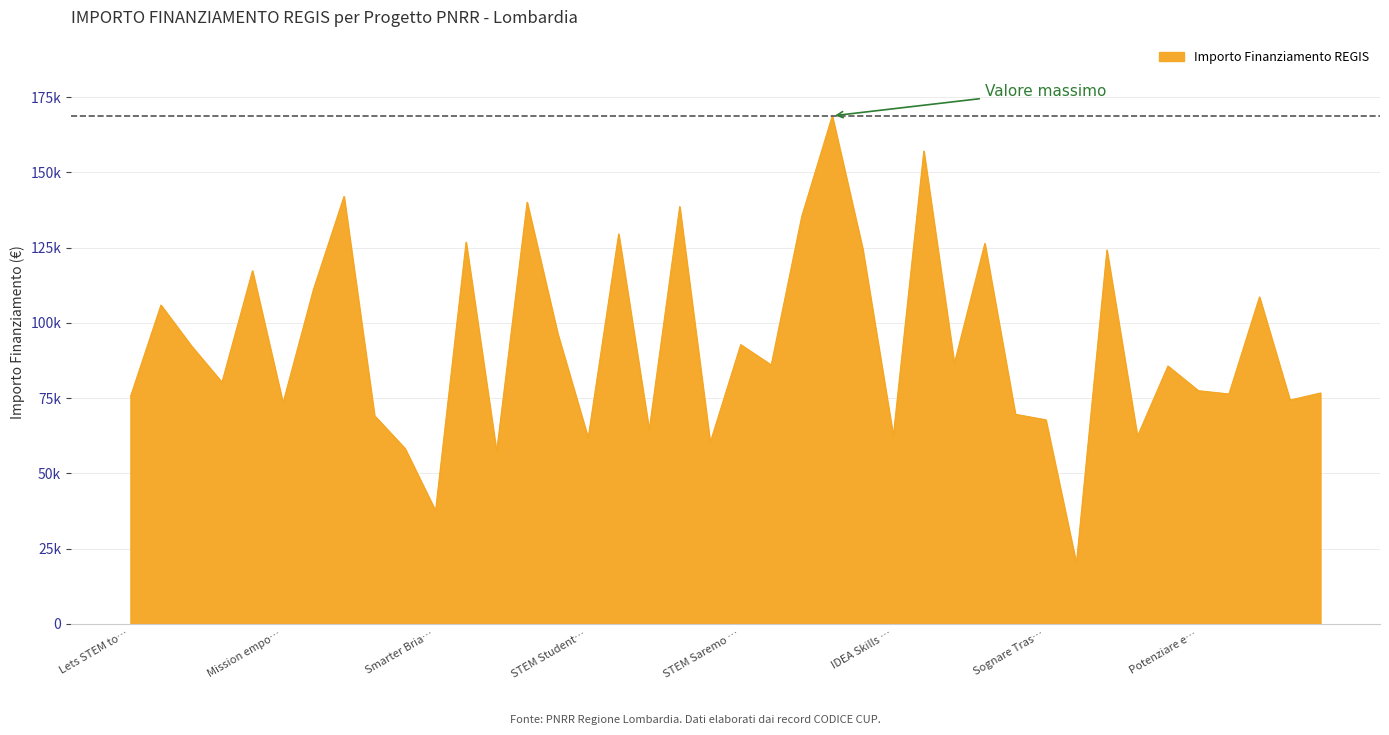

Is this an area chart (filled region under the line)?

Yes